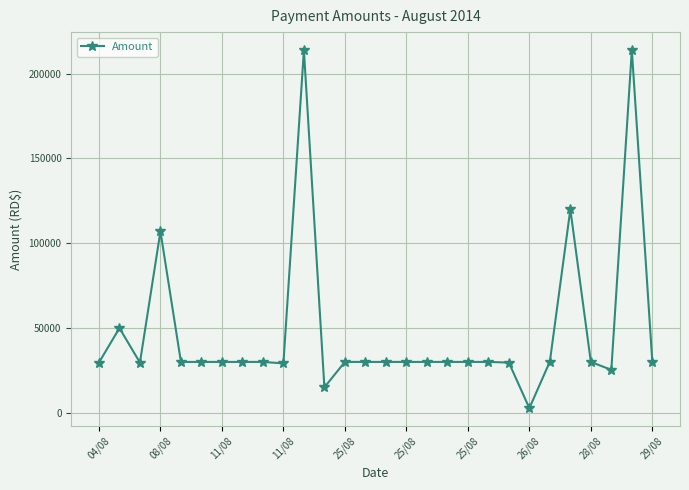

What is the average value?

48067.5